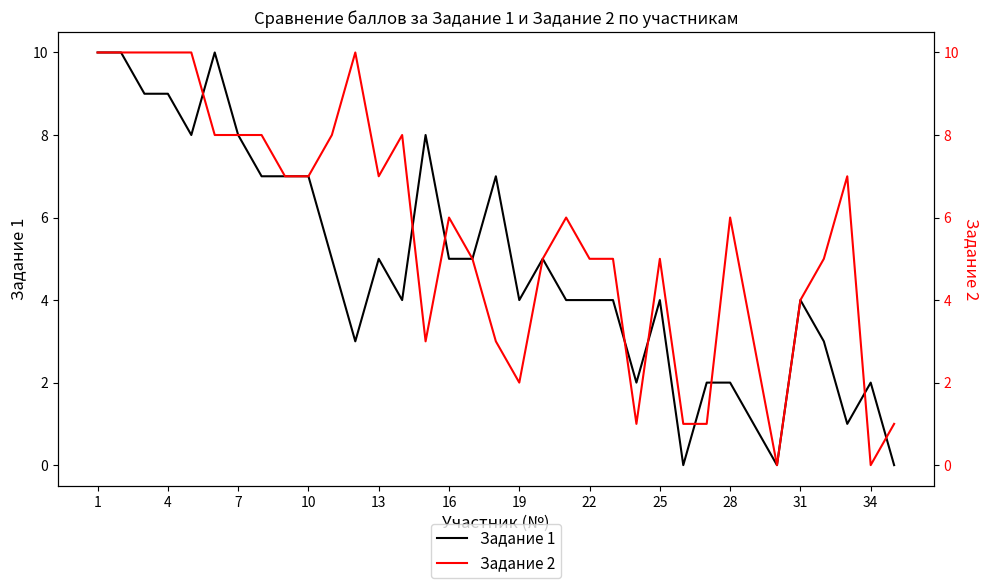

Is this an area chart (filled region under the line)?

No